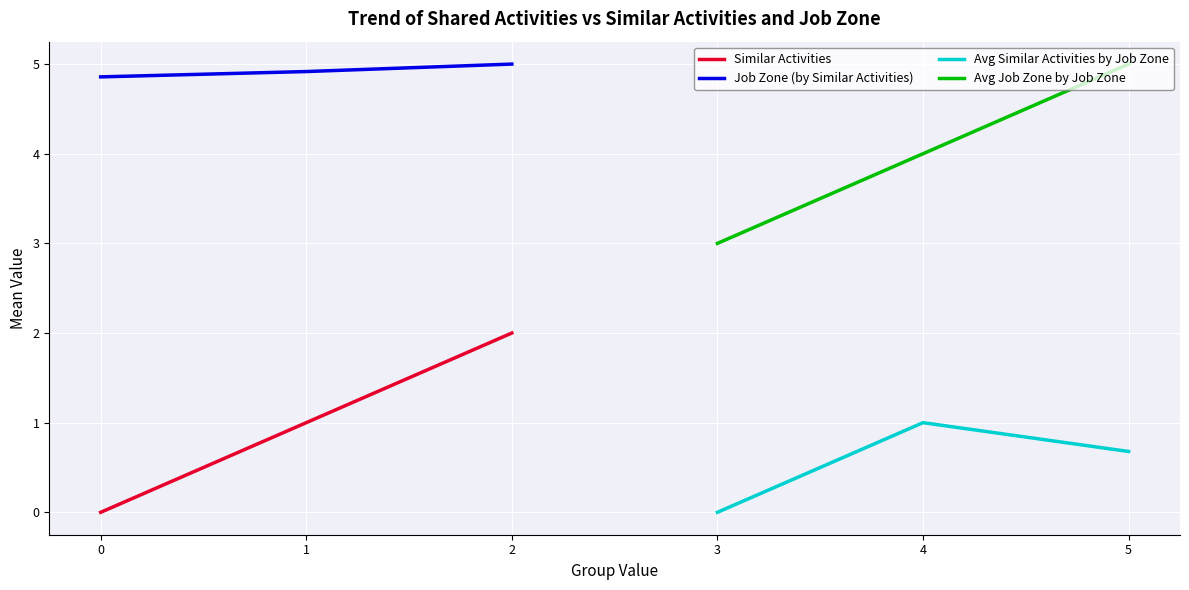

What is the lowest value of the Avg Job Zone by Job Zone series?

3.0